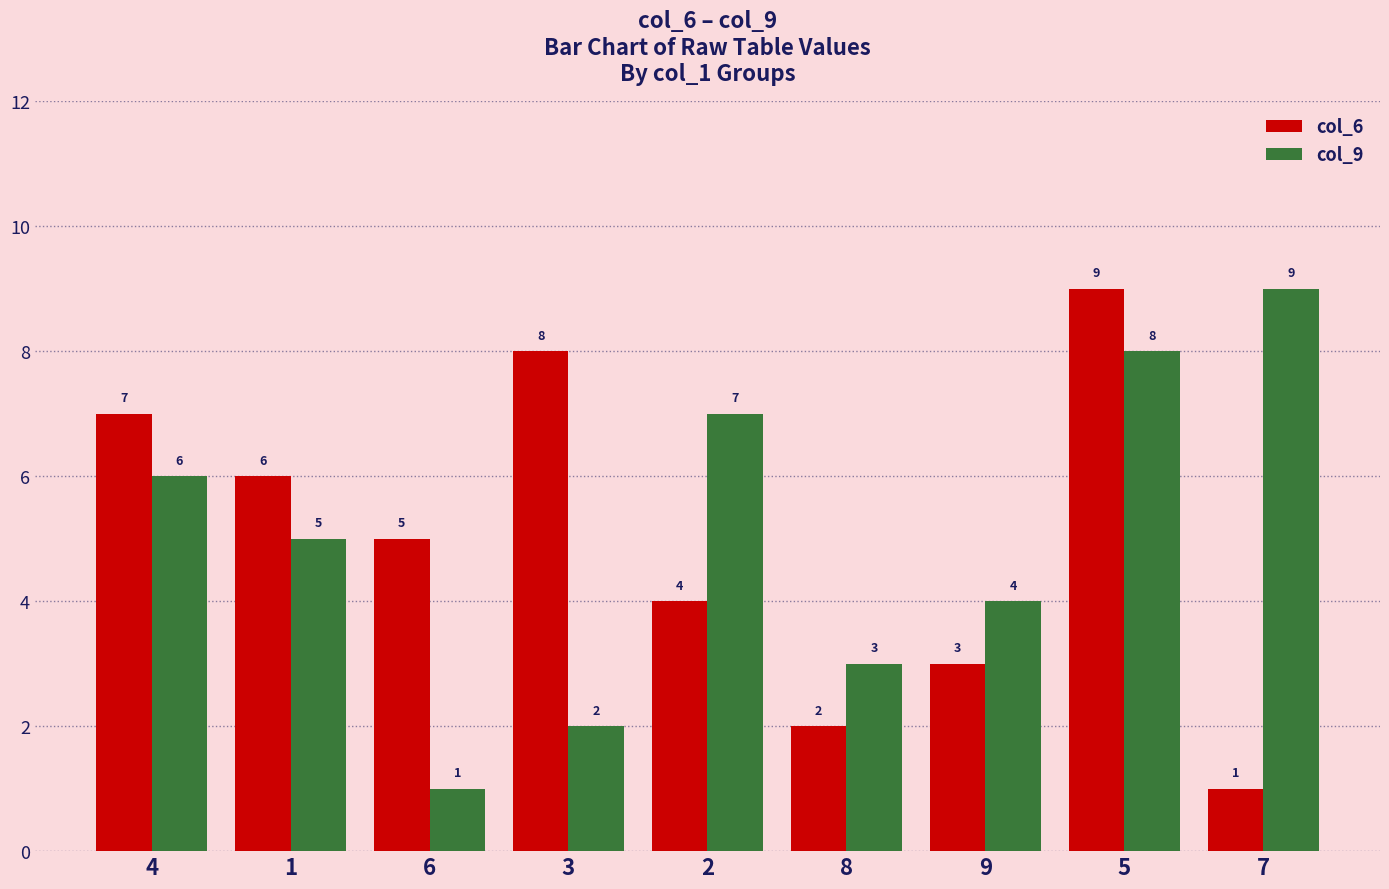

Which category has the lowest value in the col_9 series?

6